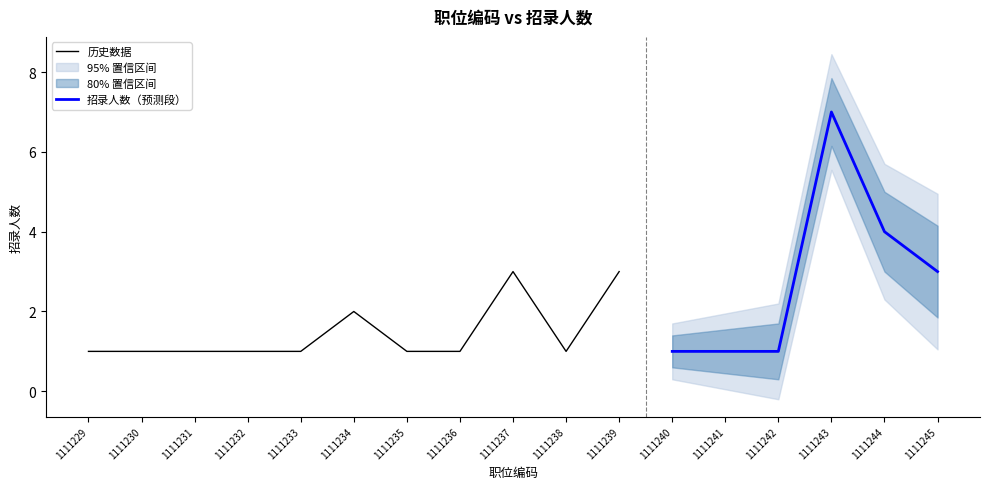

The chart shows a value of 1 at 1111236. True or false?

True